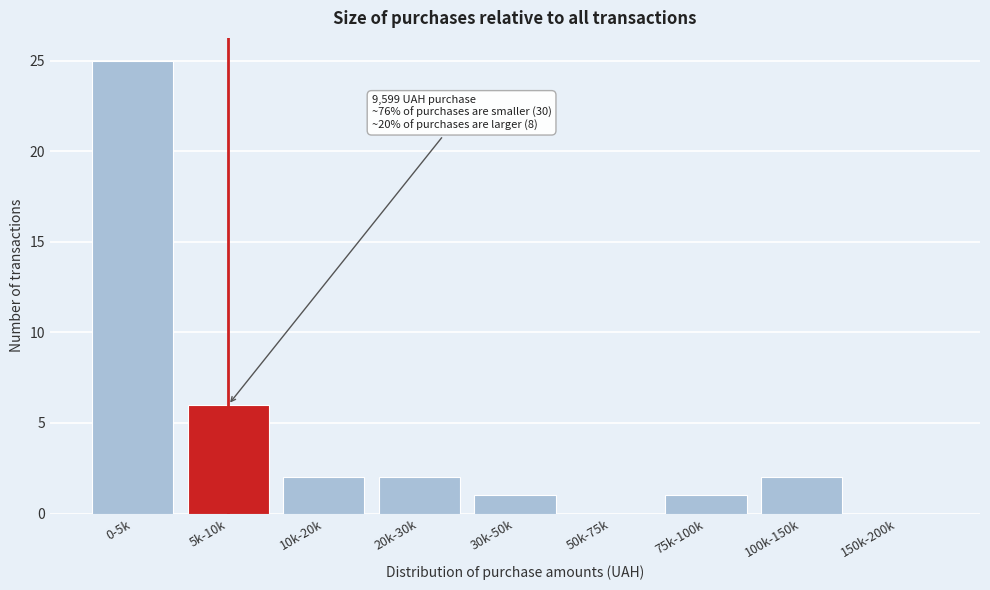

Reading right to left, what are all the values shown in this chart?

150k-200k=0	100k-150k=2	75k-100k=1	50k-75k=0	30k-50k=1	20k-30k=2	10k-20k=2	5k-10k=6	0-5k=25